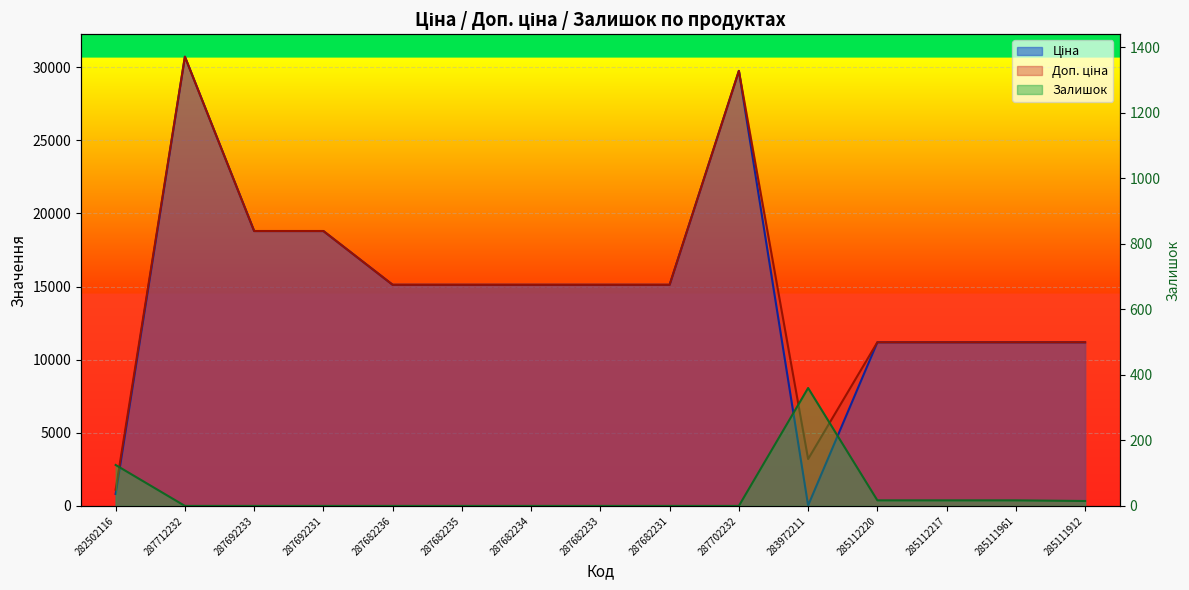

What is the greatest value displayed?

30717.1